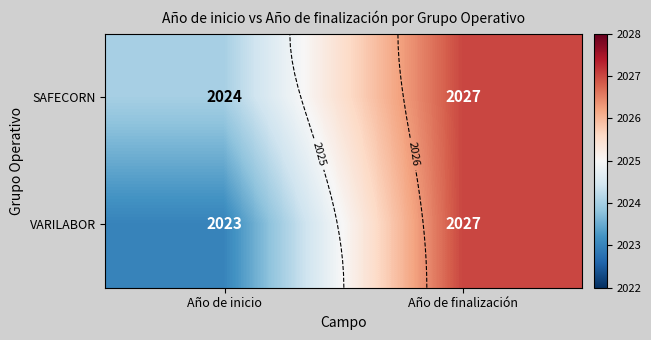

Rank the series at Año de finalización from highest to lowest value.

SAFECORN, VARILABOR